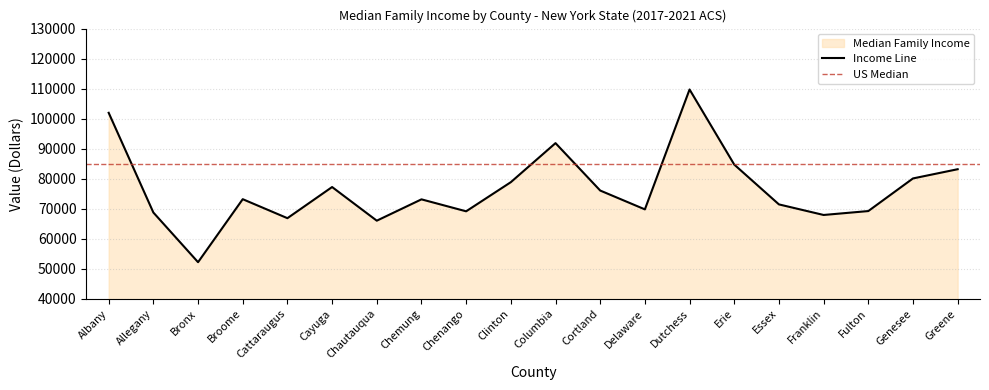

The chart shows a value of 173031 at Albany. True or false?

False